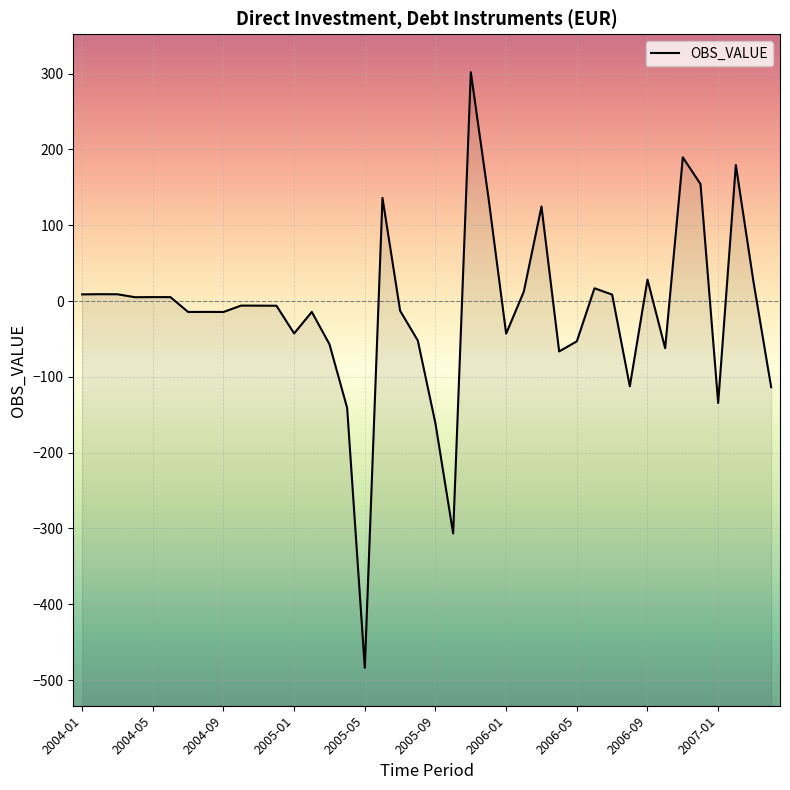

What is the smallest value displayed?

-483.9